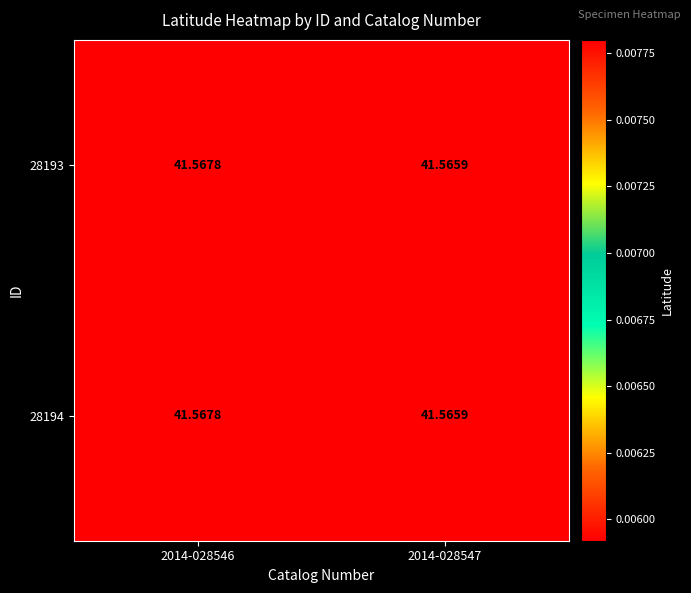

Is the value of 28193 at 2014-028546 greater than the value of 28194 at 2014-028547?

Yes